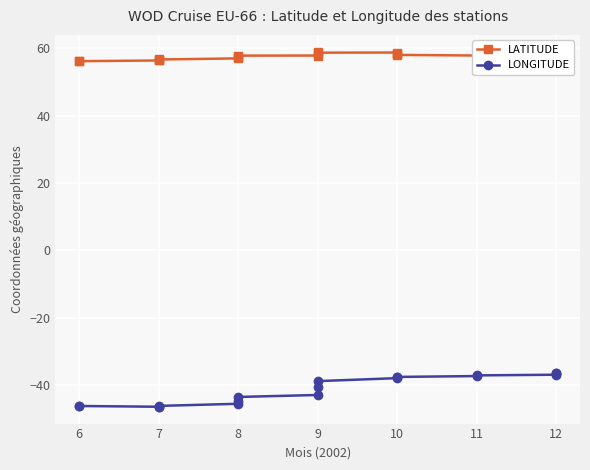

Which series has the widest spread of values?

LONGITUDE